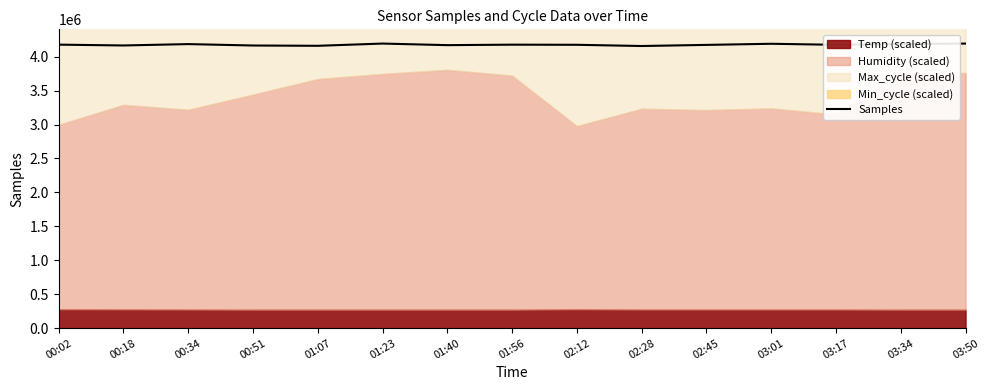

Which label corresponds to the smallest value in the chart?

02:28